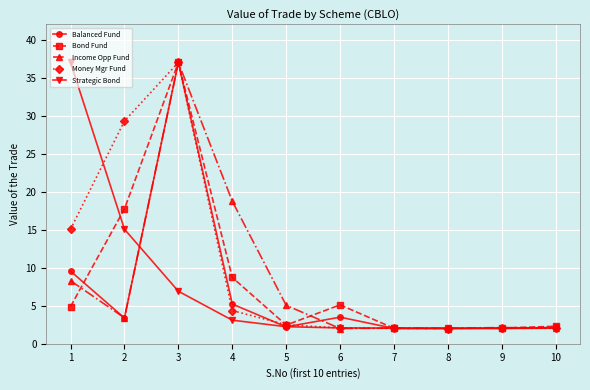

Where is the first local maximum for Balanced Fund?

3